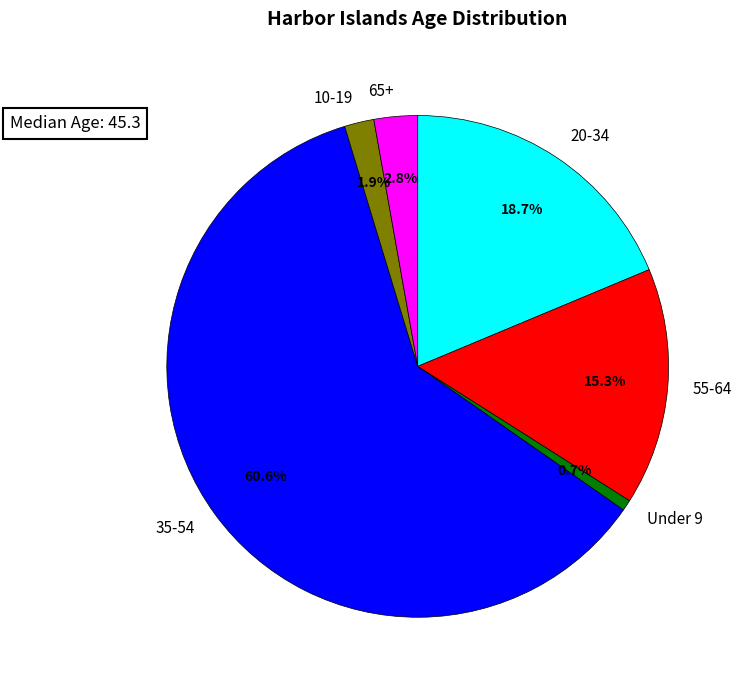

Which has a higher value, 35-54 or 65+?

35-54